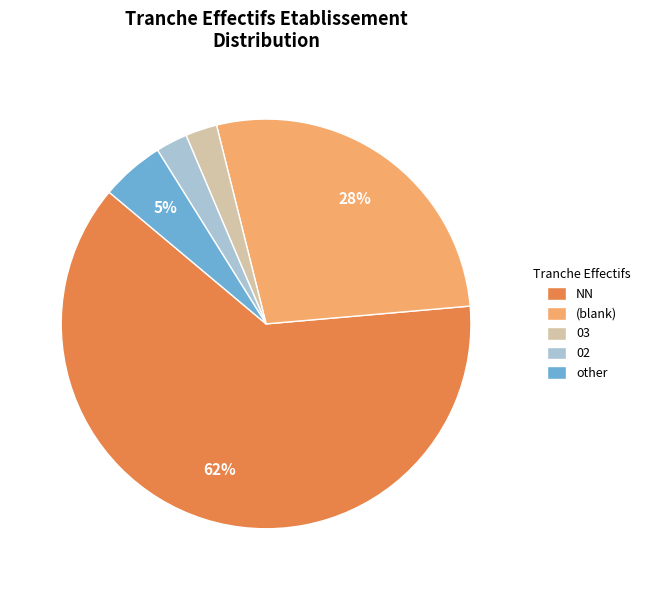

Is the sum of NN and 02 greater than half?

Yes